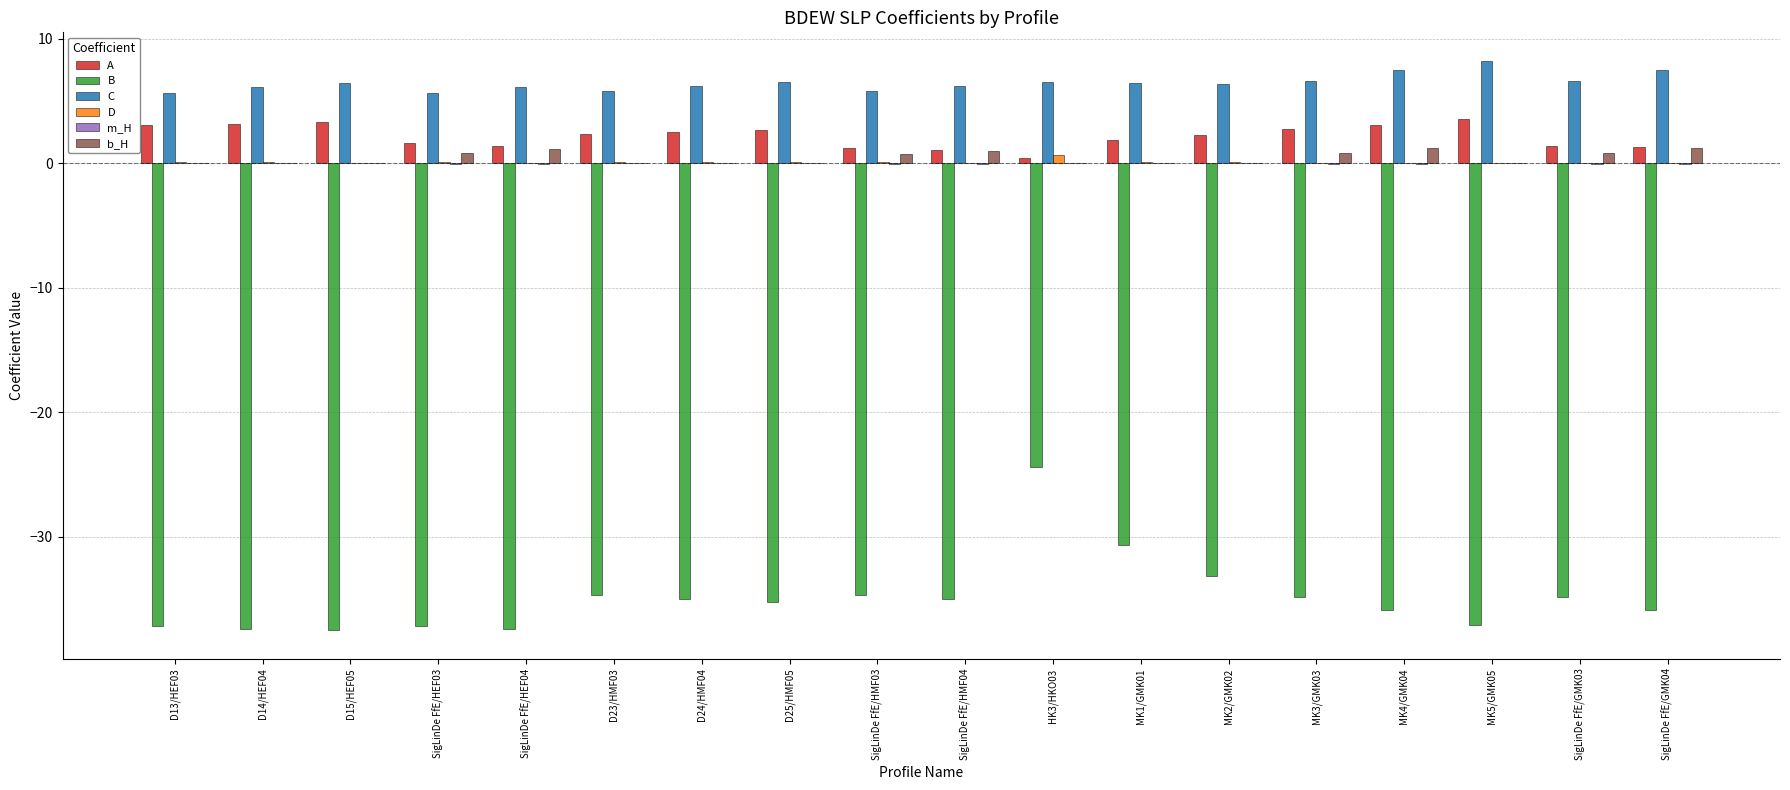

Which series has the widest spread of values?

B